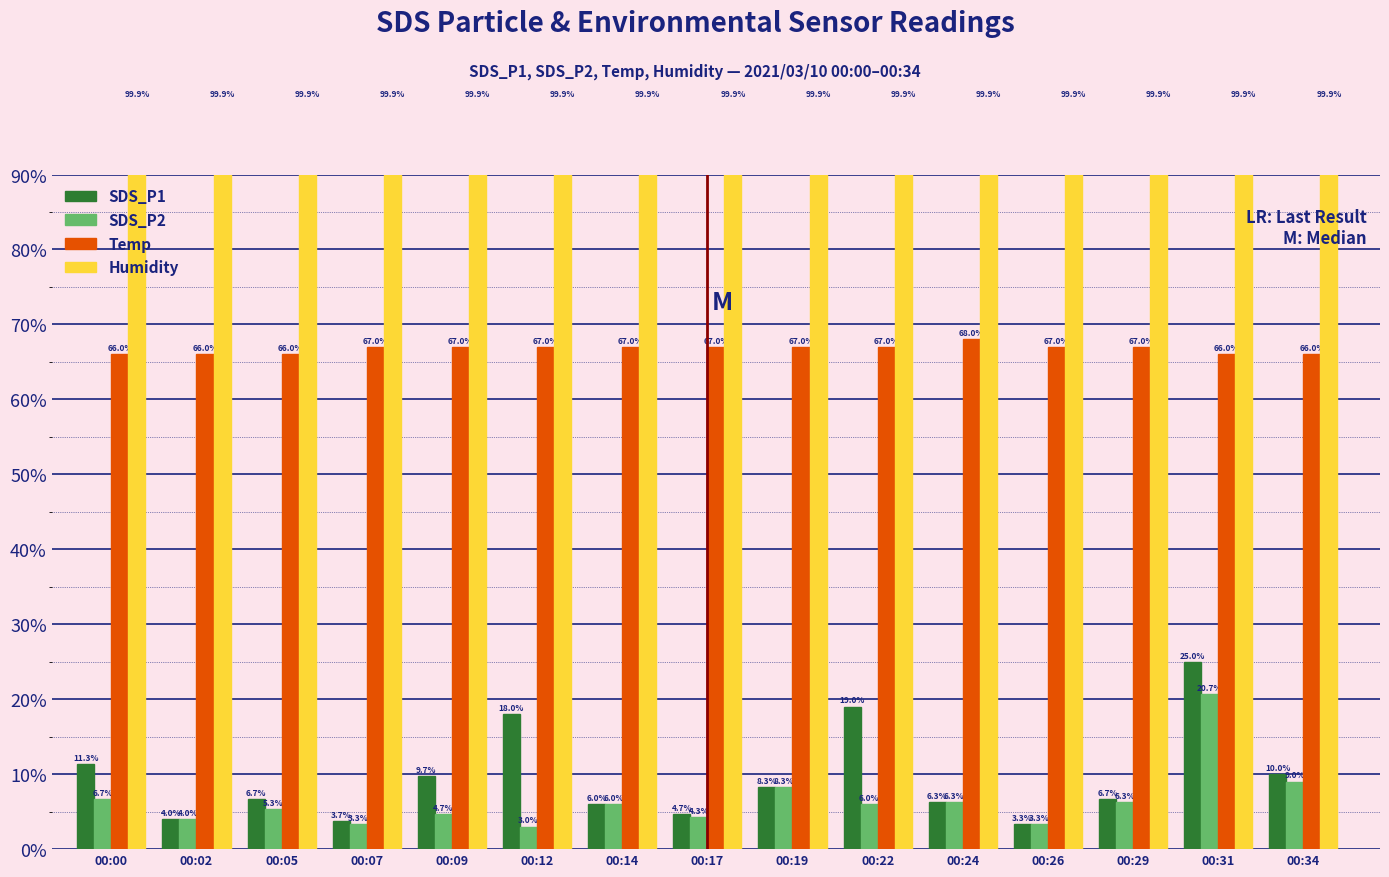

Does the chart contain any negative values?

No